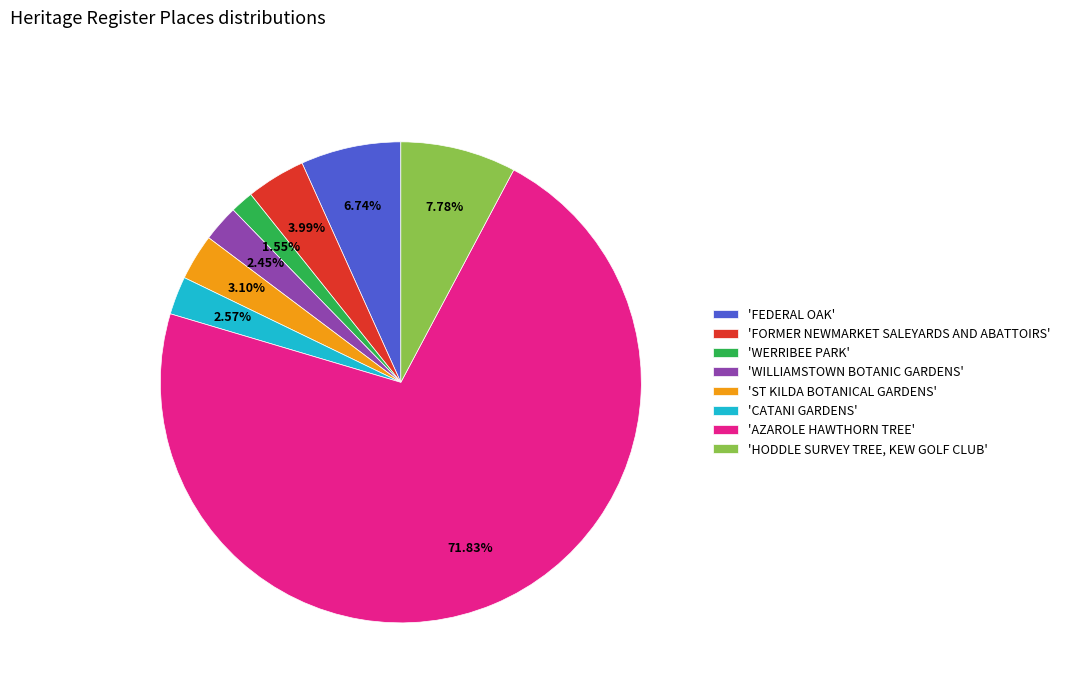

Which slice is the smallest?

'WERRIBEE PARK'